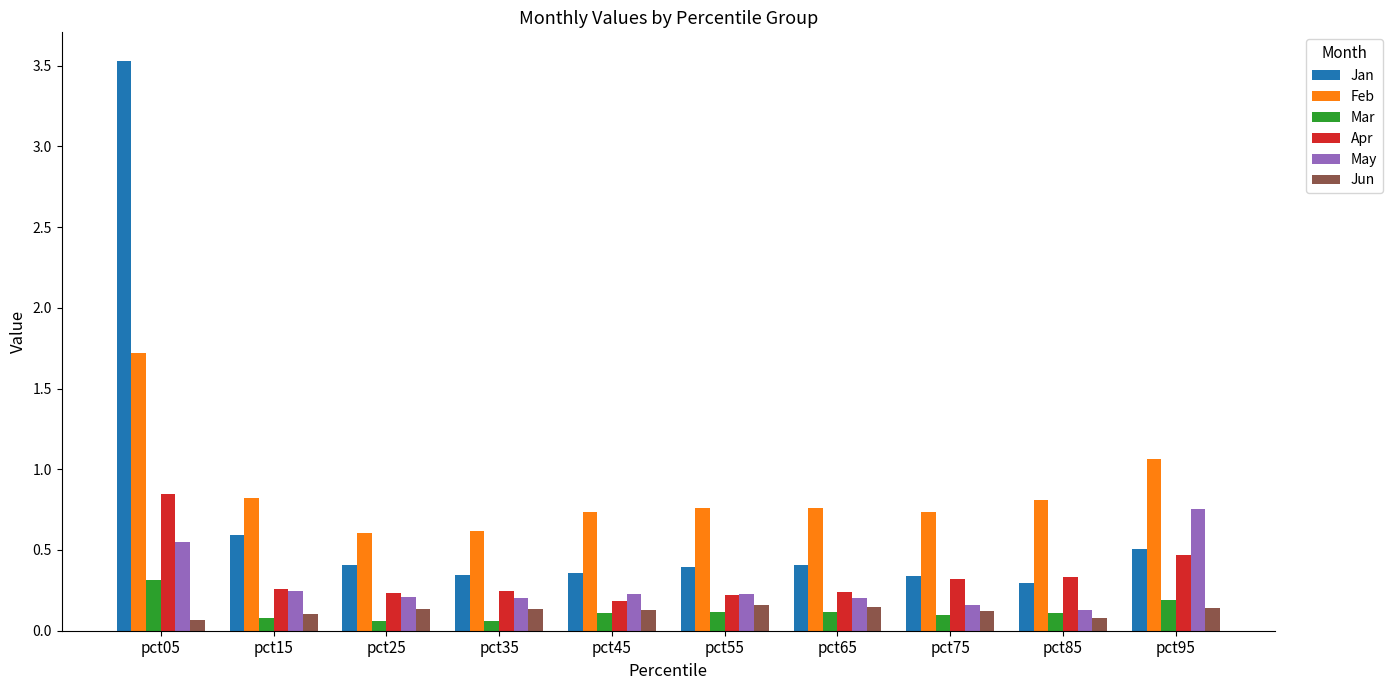

What is the sum of all Jan values?

7.2